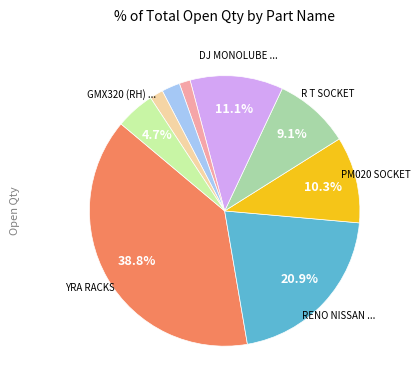

Is there a majority slice in this chart?

No